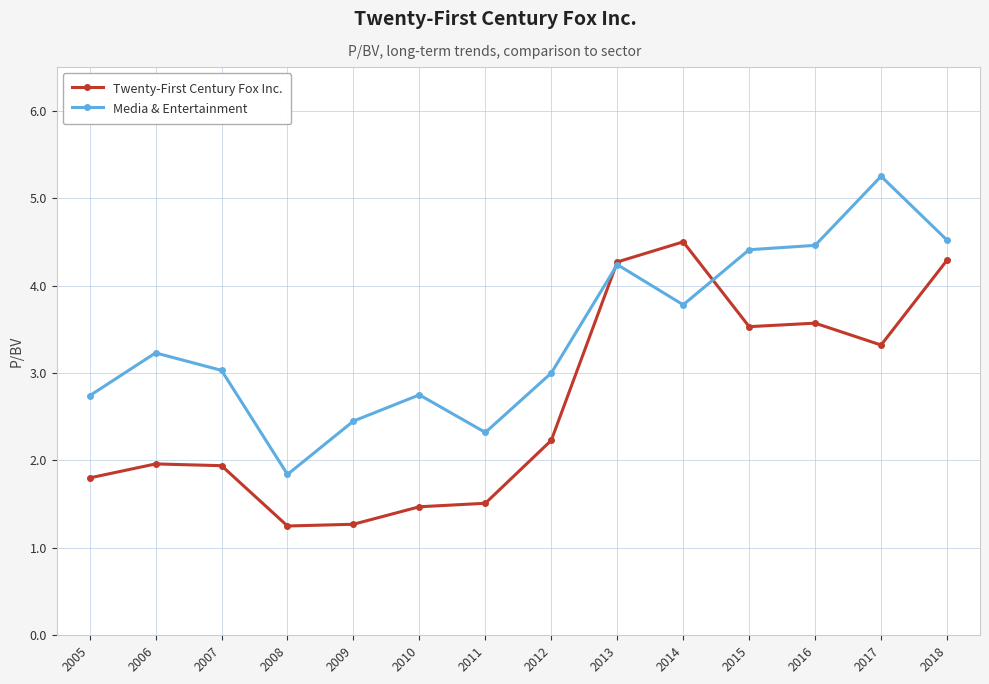

Is this an area chart (filled region under the line)?

No